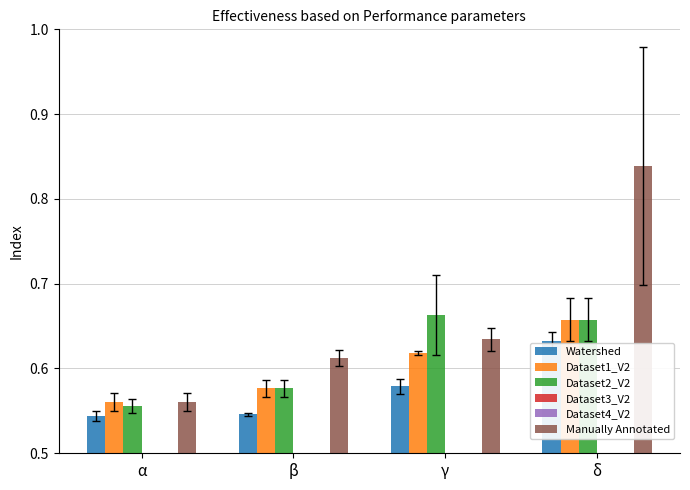

The Dataset3_V2 series shows 0.0 at γ. True or false?

True